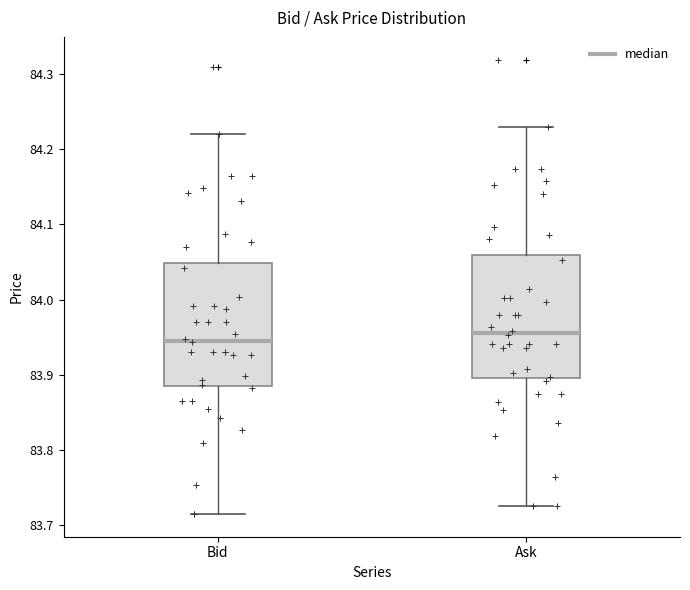

Which box's median line is the highest?

Ask